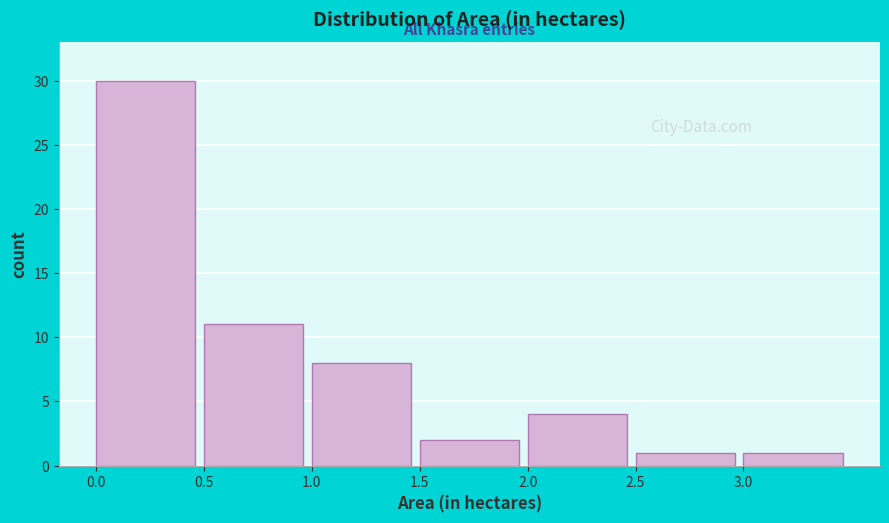

Over which range of the x-axis is the bar tallest?

0.0 to 0.5